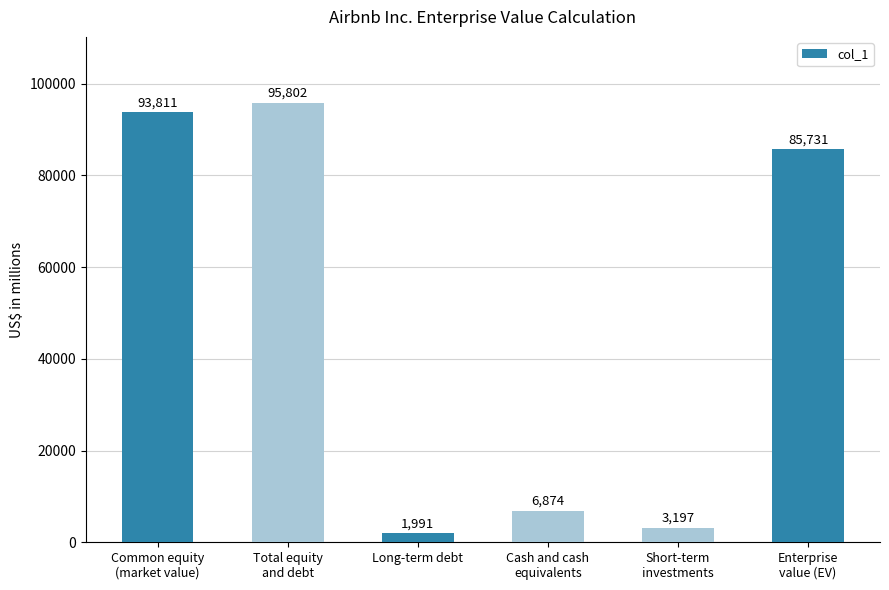

What is the average value?

47901